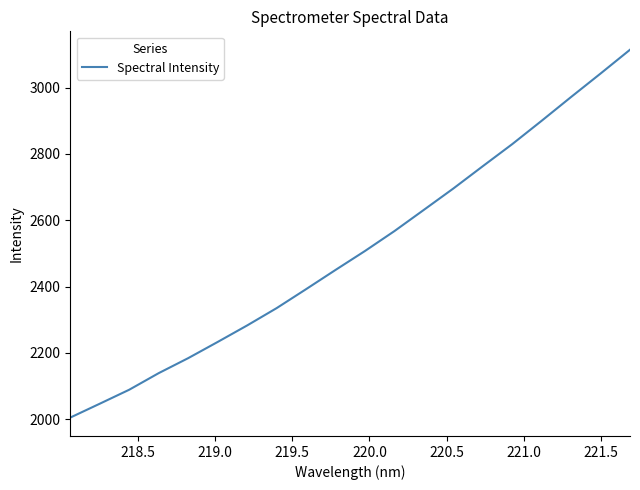

What is the maximum value shown in the chart?

3114.2